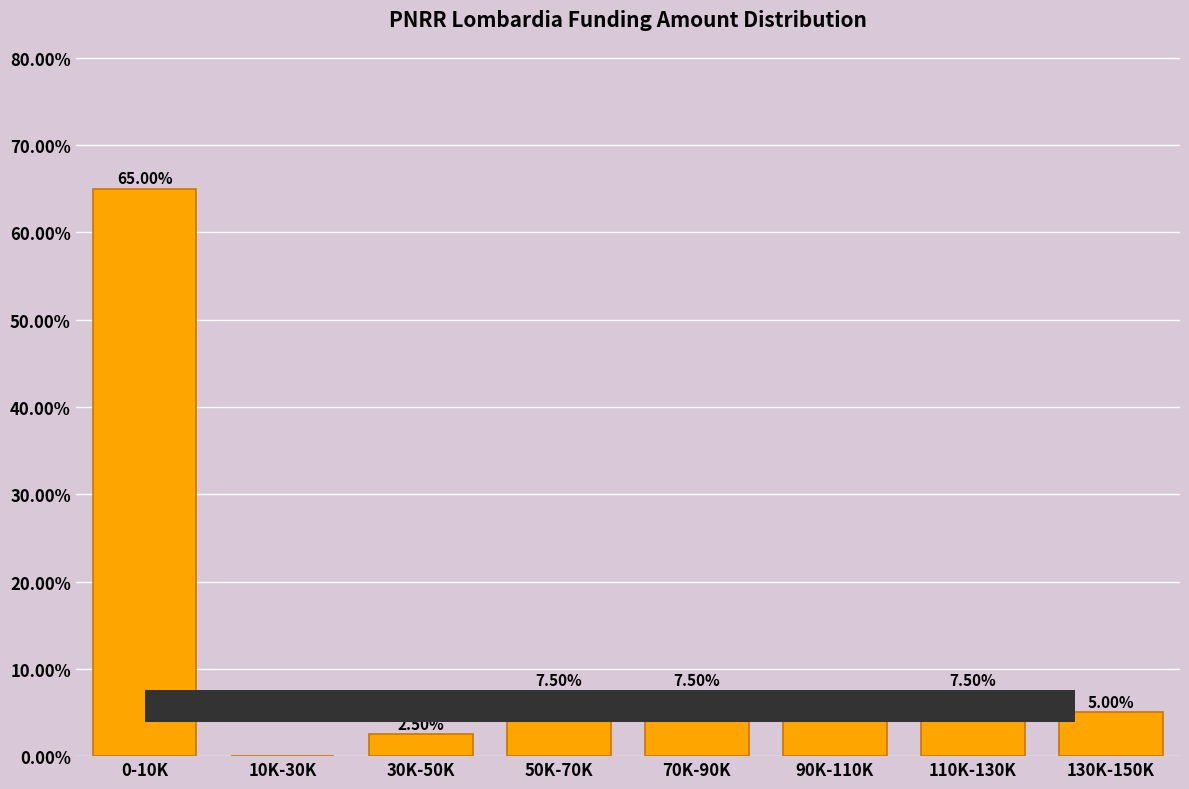

What is the sum of the values at 10K-30K and 110K-130K?

7.5